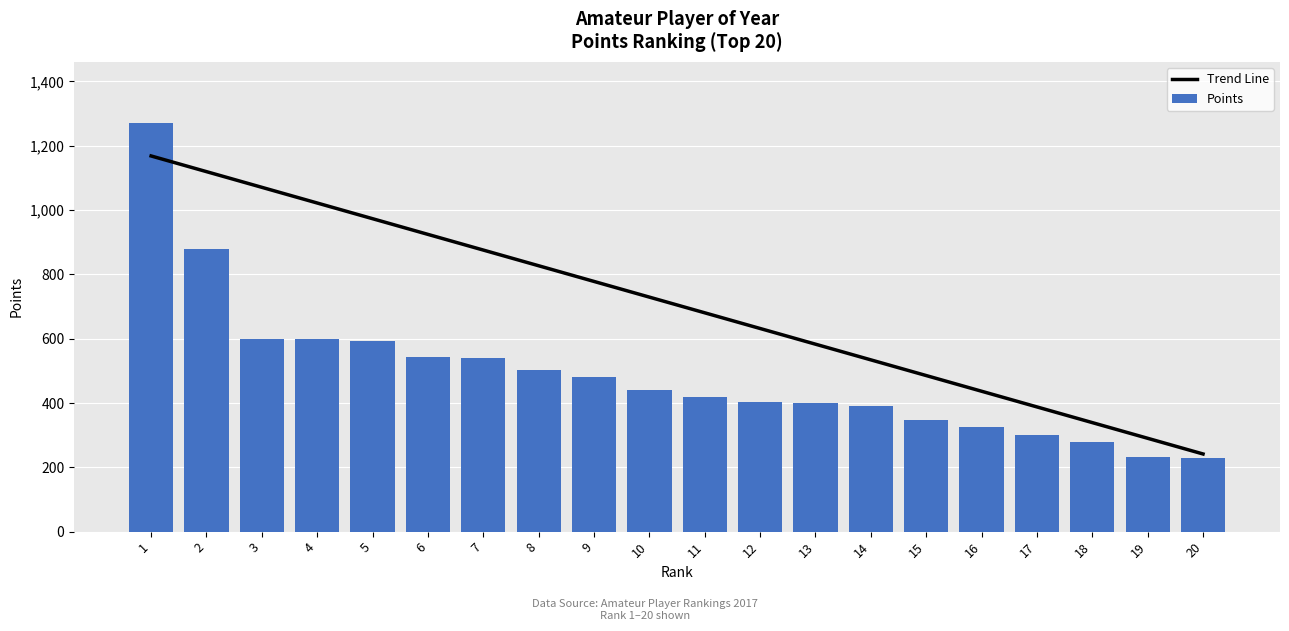

What is the difference between the maximum and minimum values in the Points series?

1040.0